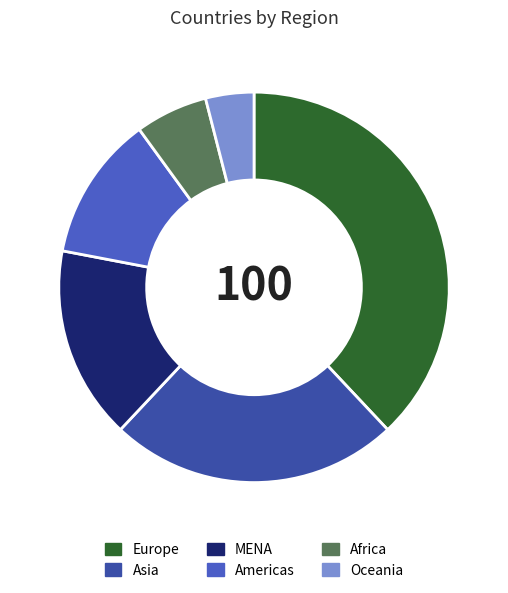

What is the largest slice in the pie chart?

Europe